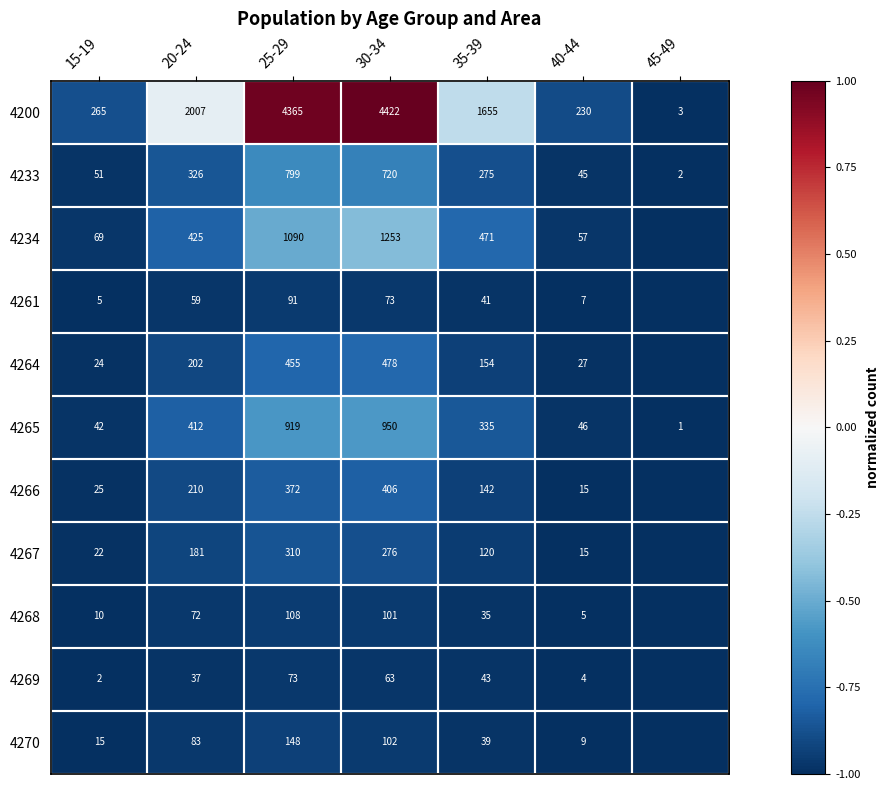

List the labels in order of 4233 value, largest first.

25-29, 30-34, 20-24, 35-39, 15-19, 40-44, 45-49